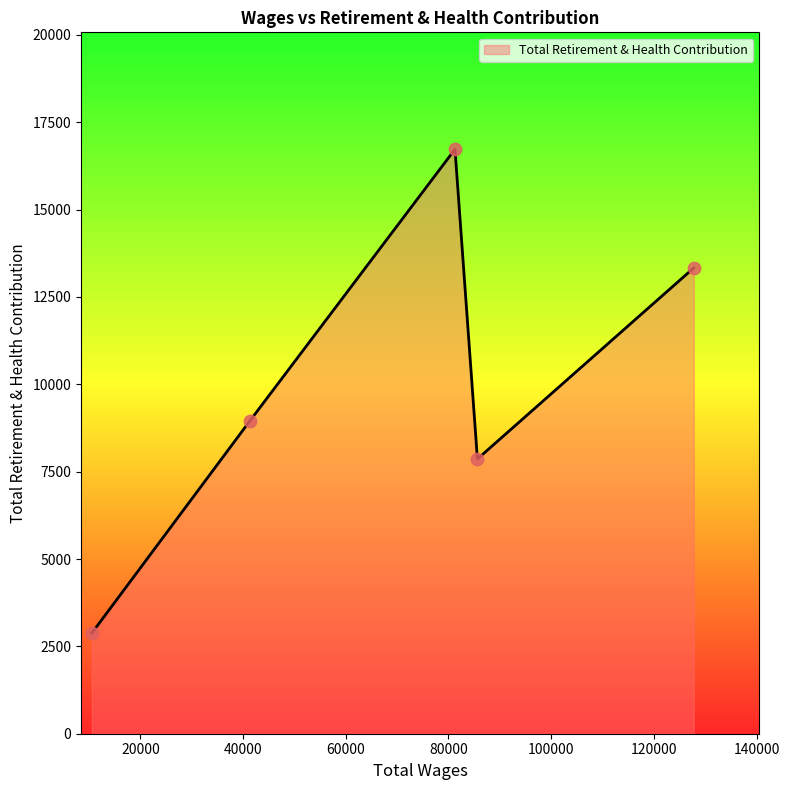

What is the smallest value displayed?

2881